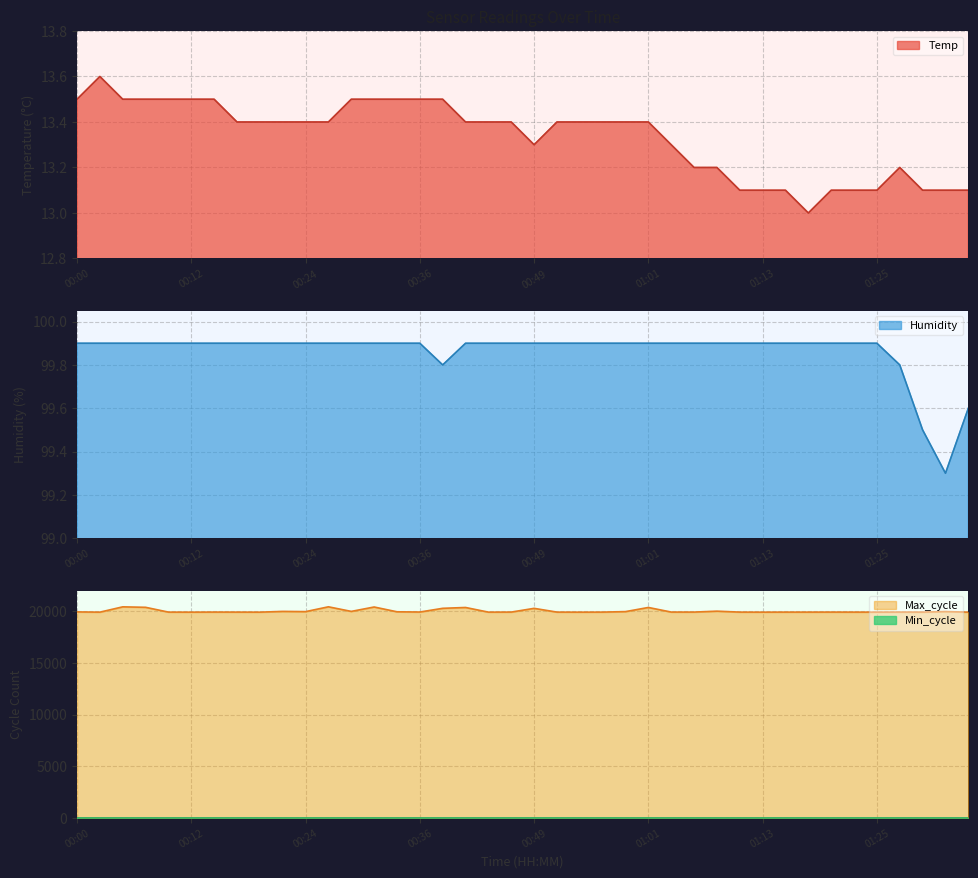

Which series changed the most between 00:14 and 01:08?

Max_cycle